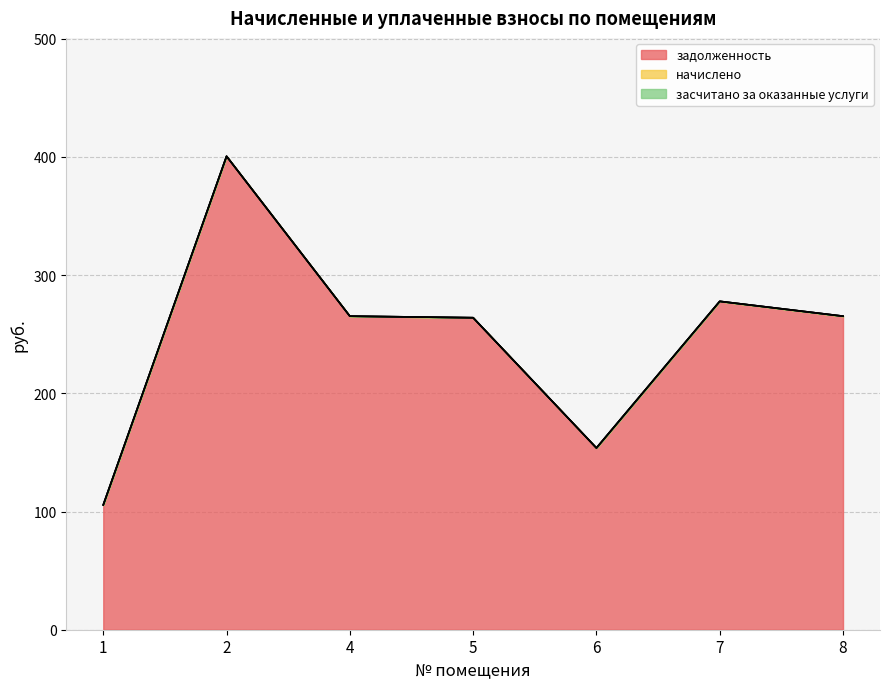

How many values in the задолженность series exceed 265?

4